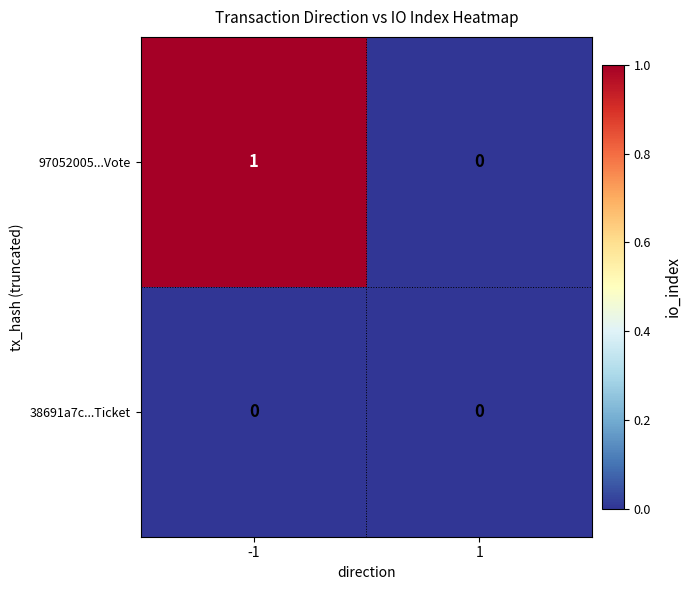

Rank the series by their maximum value, from lowest to highest.

38691a7c...Ticket, 97052005...Vote